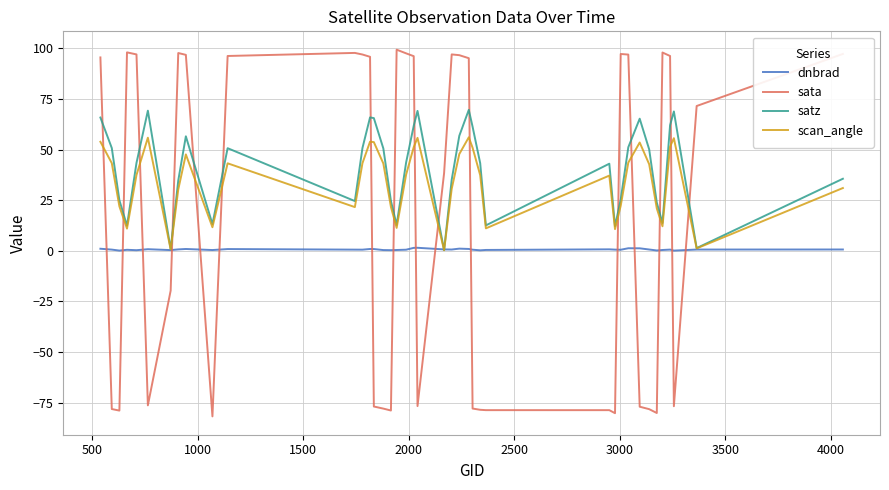

Rank the series by their maximum value, from highest to lowest.

sata, satz, scan_angle, dnbrad